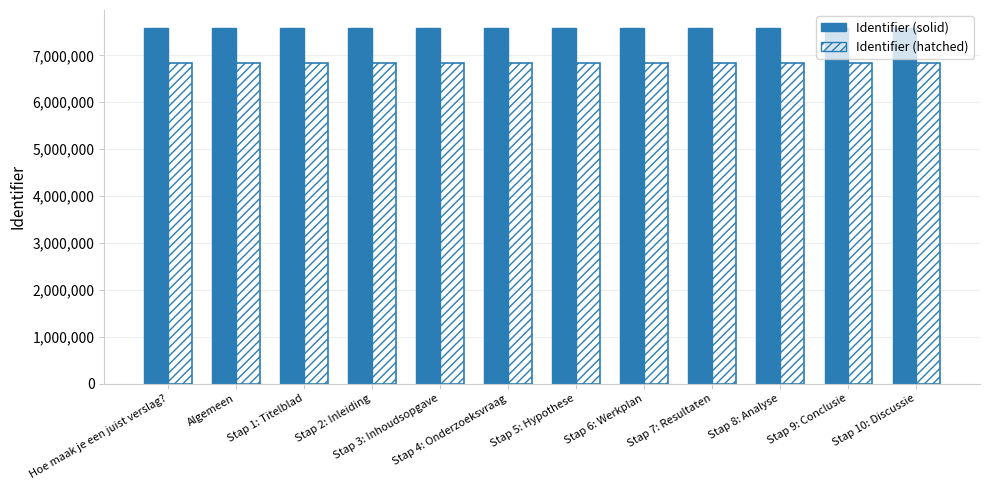

How many bars are there in total?

24